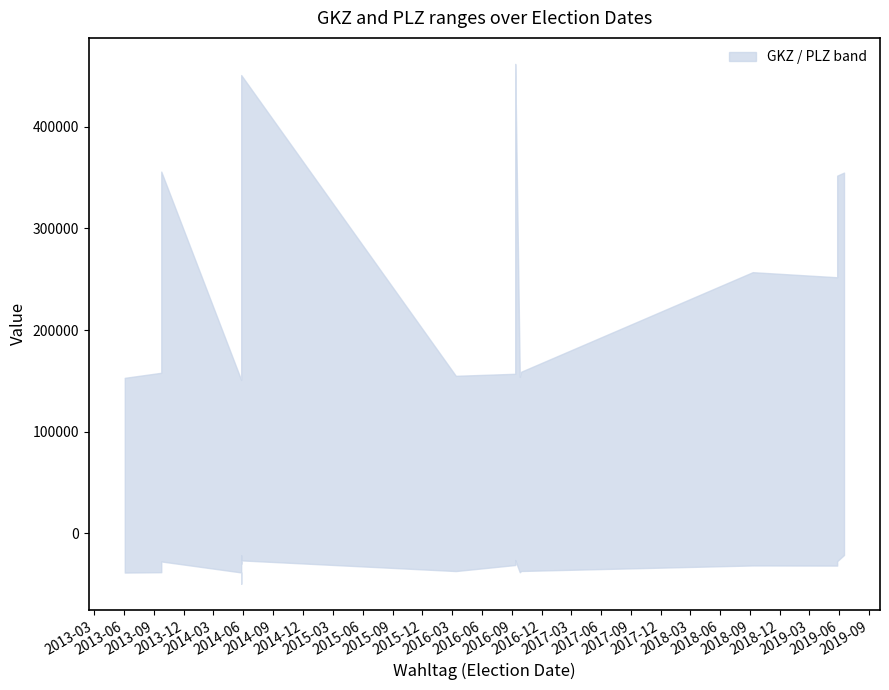

Rank the series by their maximum value, from lowest to highest.

PLZ, GKZ